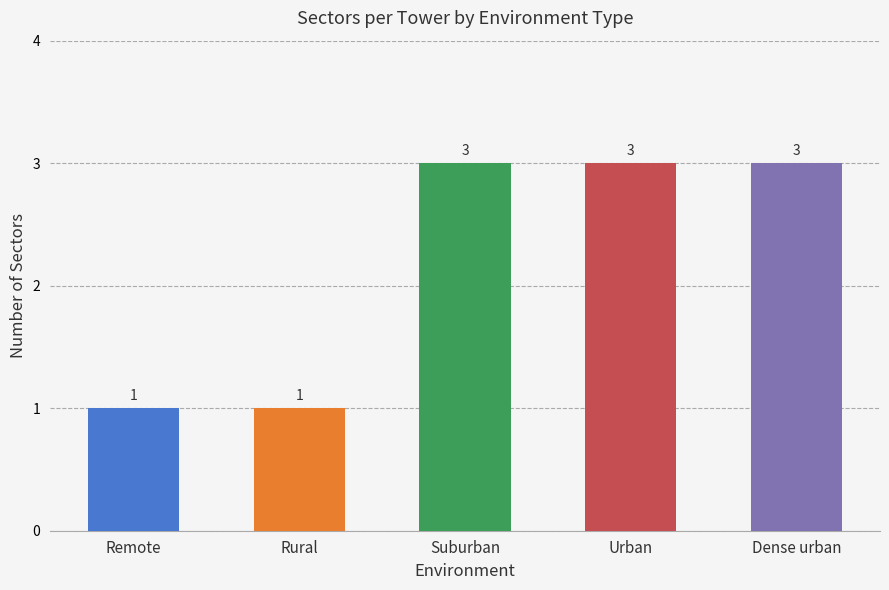

Is it true that the value at Suburban is 3?

True